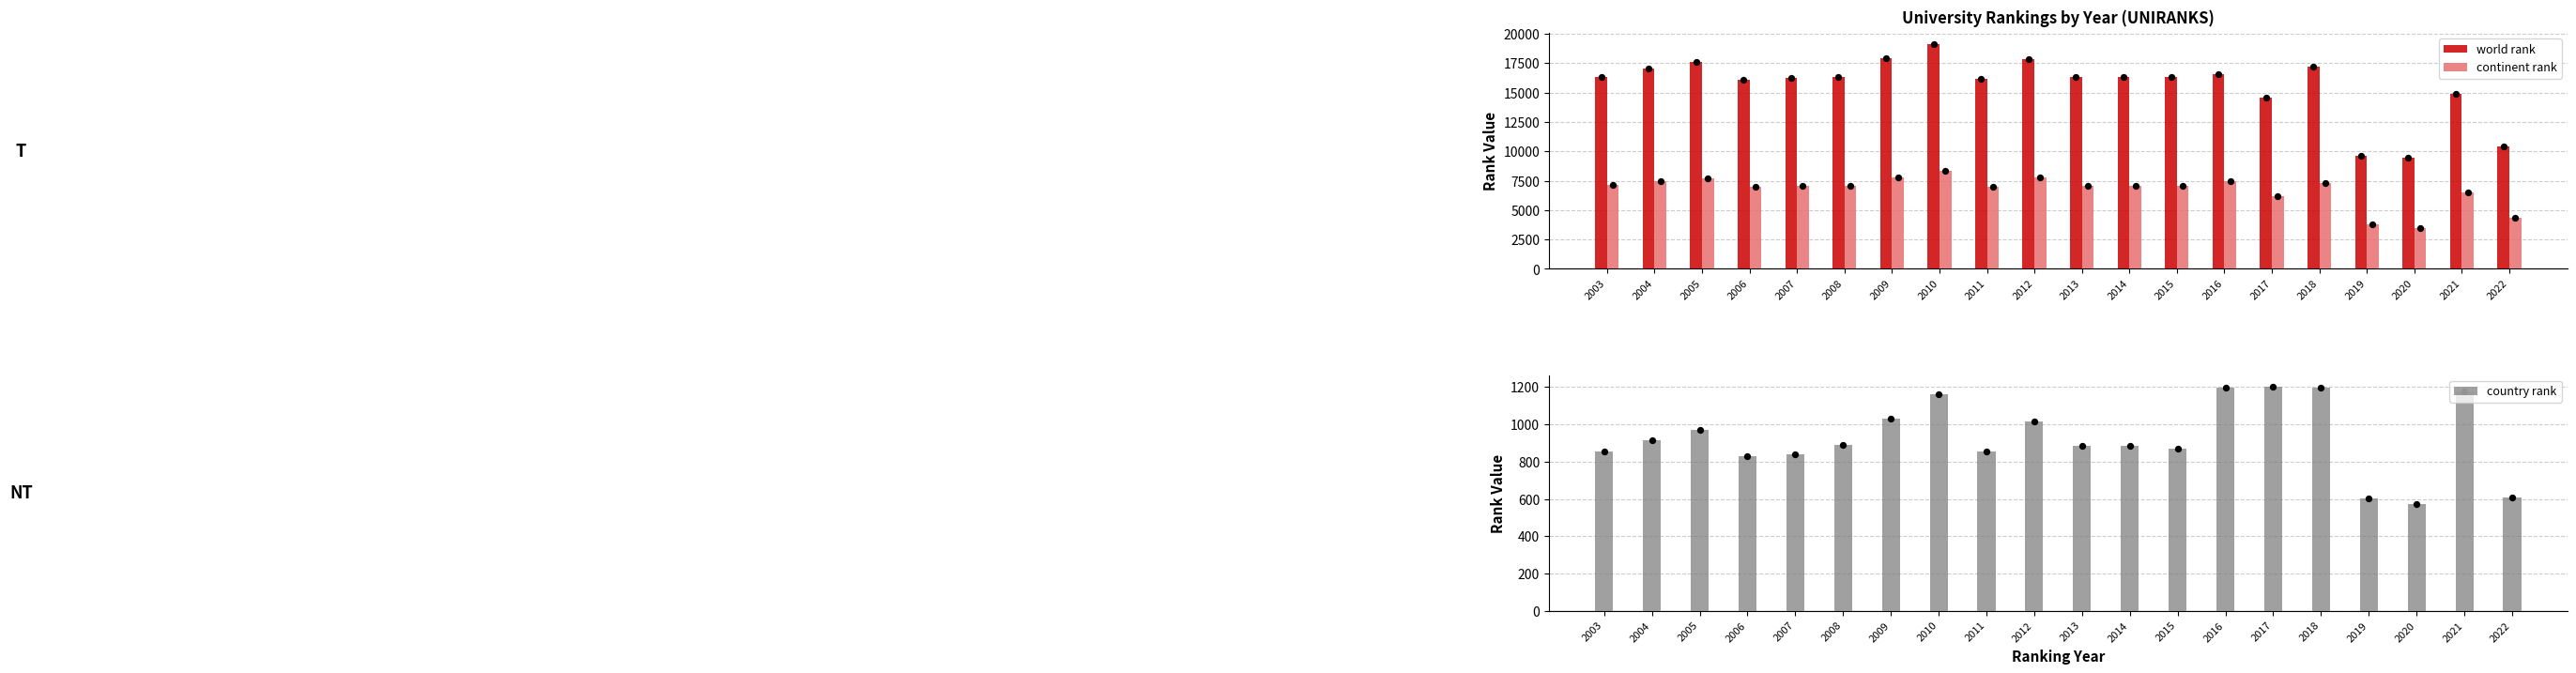

Is the value of world rank at 2004 greater than the value of country rank at 2016?

Yes